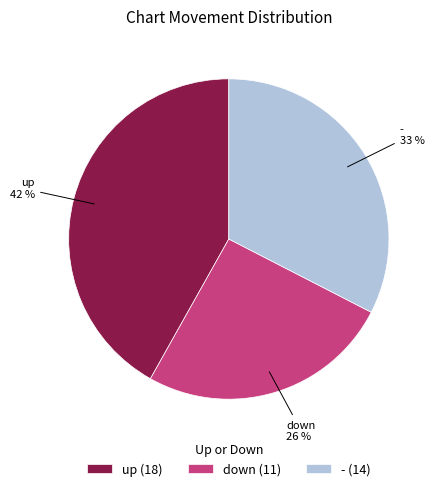

Is it true that up is 36% of the pie?

False